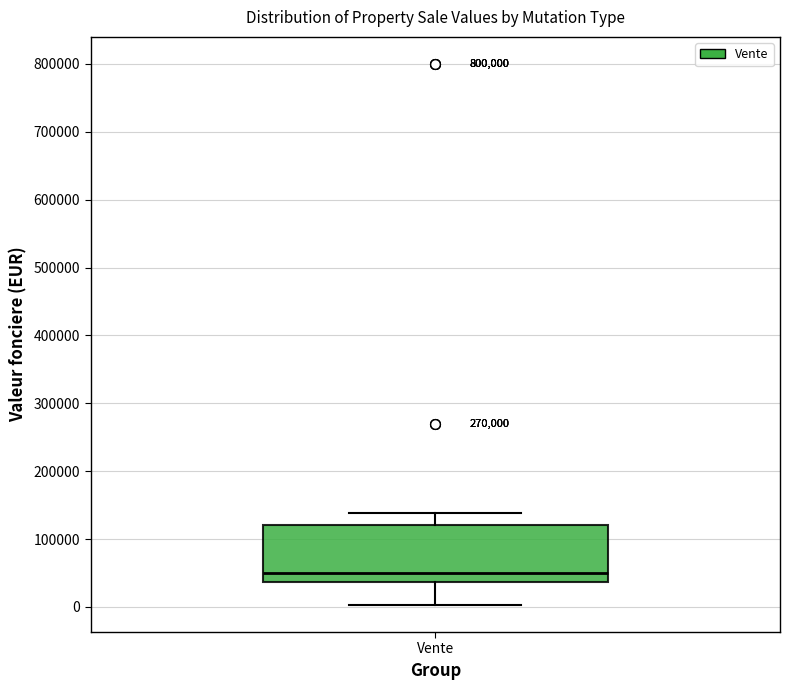

Read this box plot against the y-axis: the position of the median line, the range covered by the box, and the ends of both whiskers. The values are not printed on the chart, so give them approximately, as read against the axis.

median 50000, box 40000 to 120000, whiskers 0 to 140000